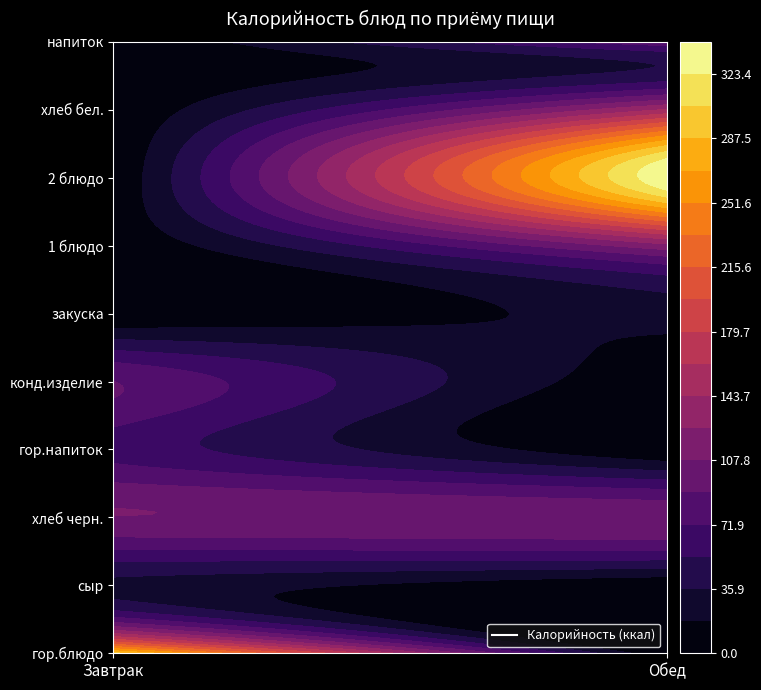

What is the sum of the Завтрак values at конд.изделие and 1 блюдо?

90.0